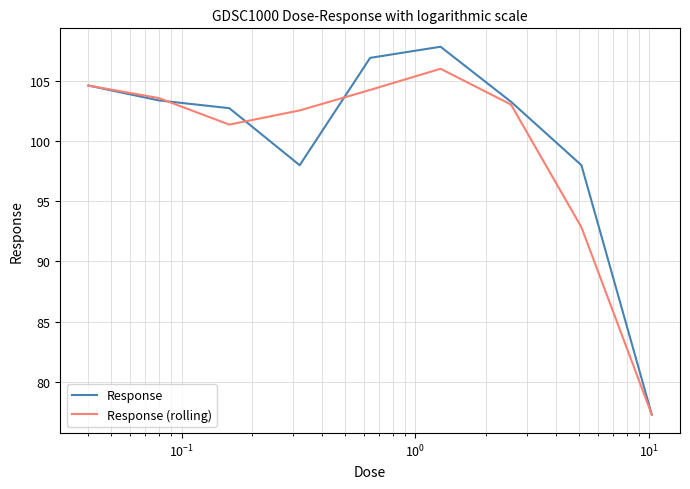

Is this an area chart (filled region under the line)?

No